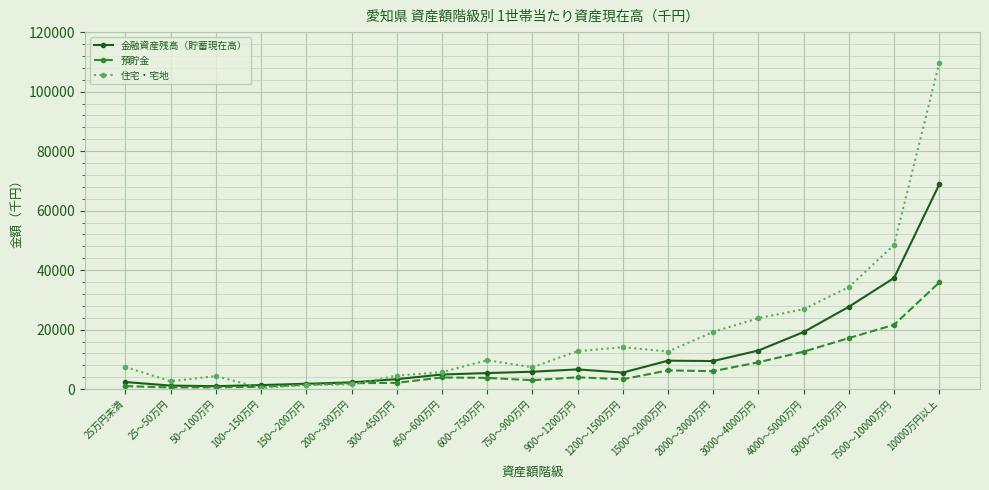

Between 25万円未満 and 3000～4000万円, which series saw the biggest shift?

住宅・宅地